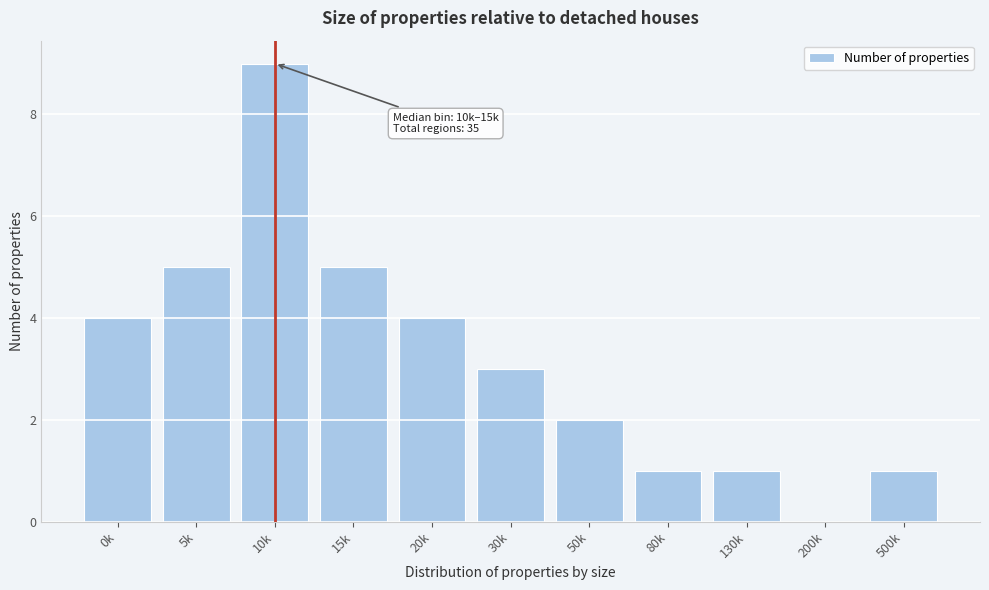

Reading left to right, list all the values displayed in this chart.

0k=4	5k=5	10k=9	15k=5	20k=4	30k=3	50k=2	80k=1	130k=1	200k=0	500k=1